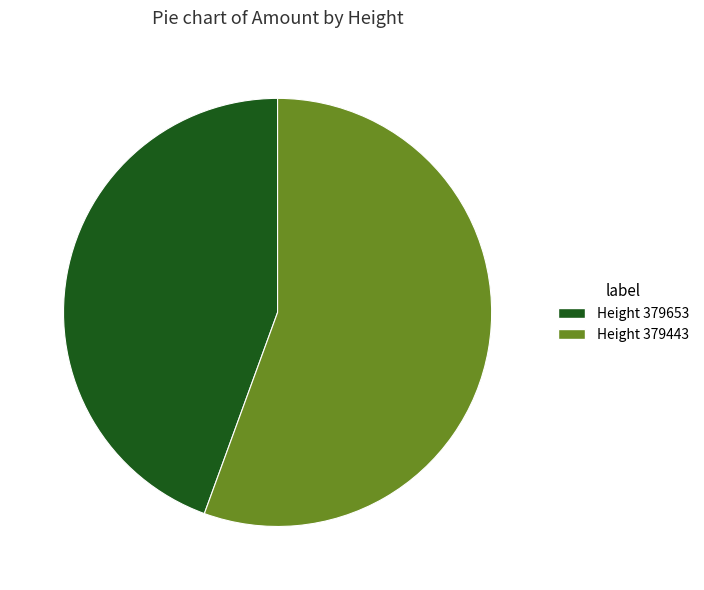

What is the largest slice in the pie chart?

Height 379443